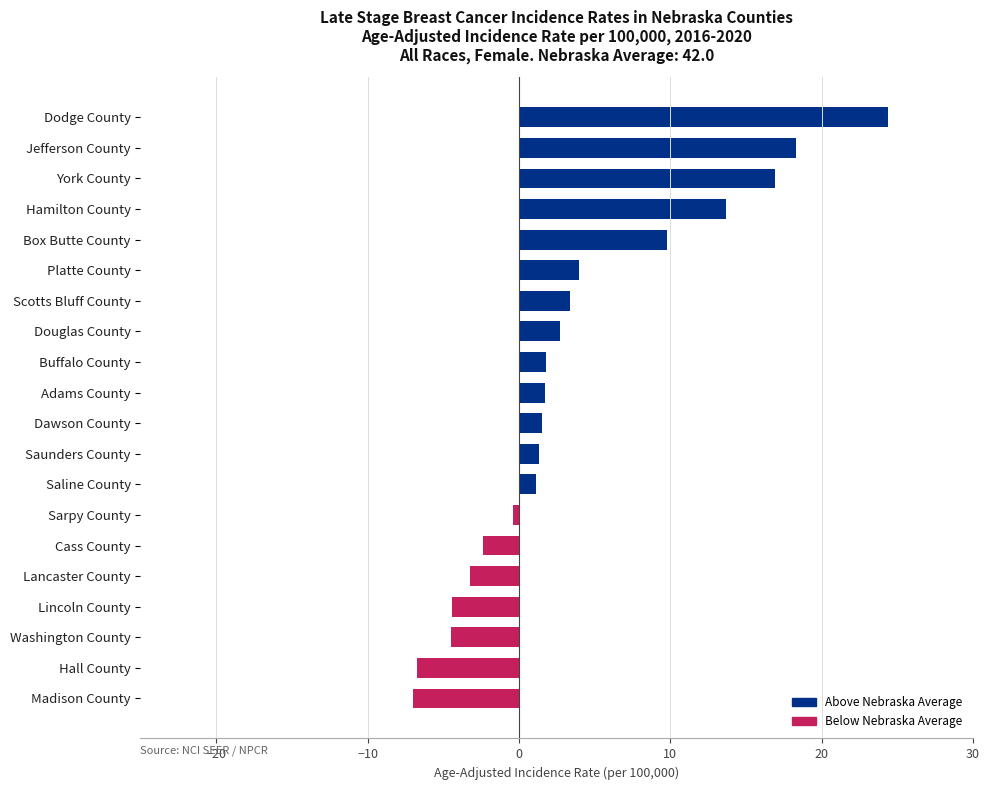

Where is the data nearest to the value 8?

Box Butte County